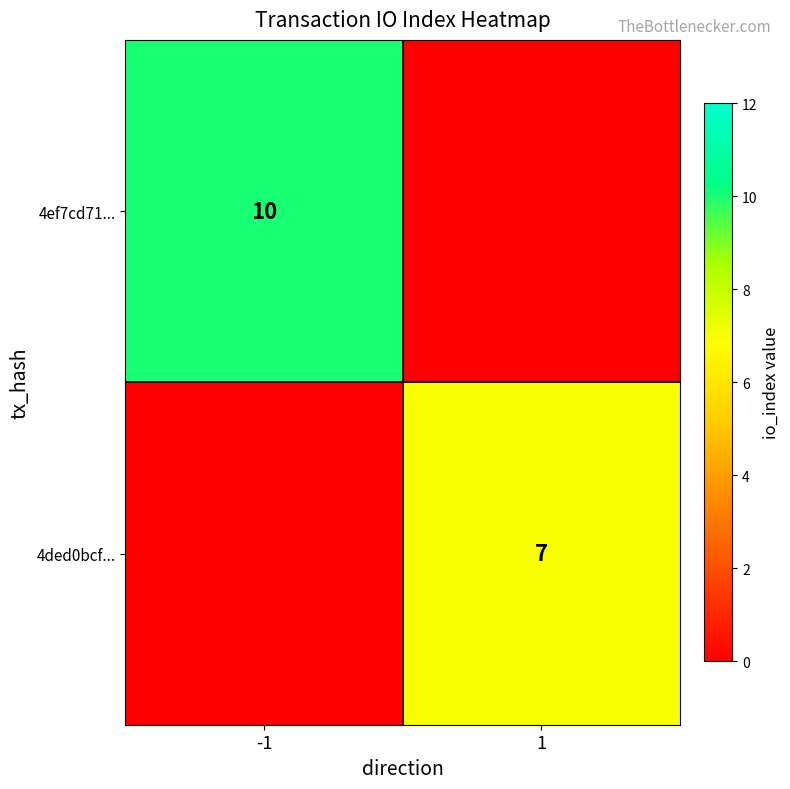

Which has a higher value, -1 or 1?

-1